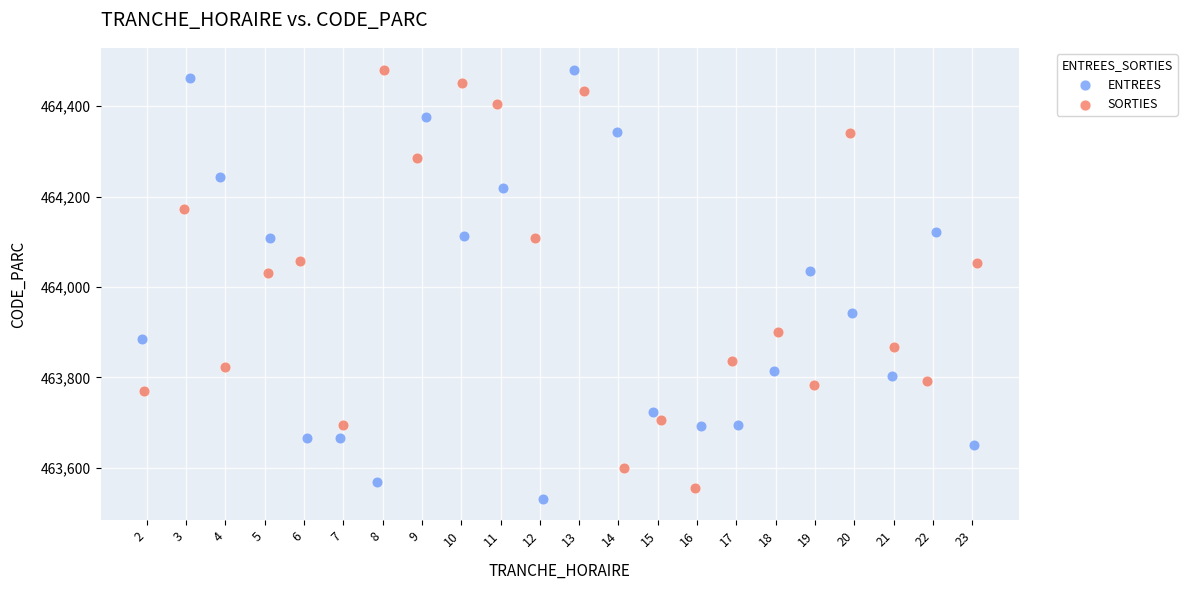

What are all the series names shown in the legend?

ENTREES, SORTIES